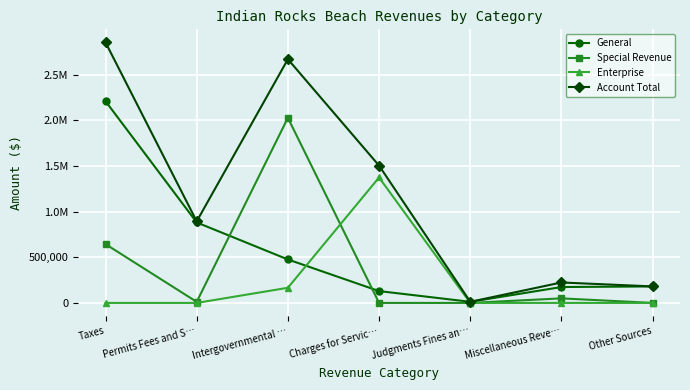

Is this an area chart (filled region under the line)?

No